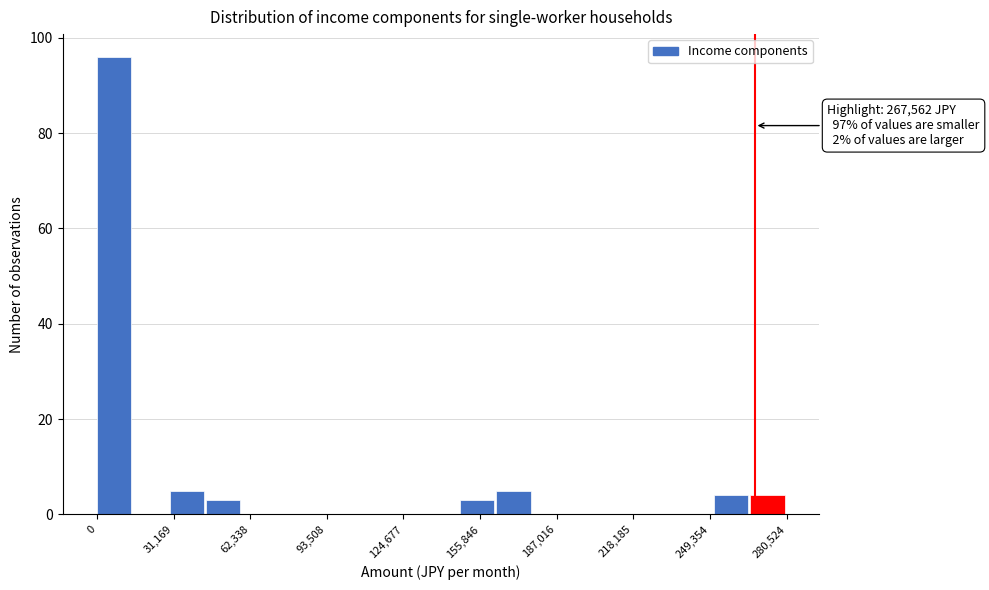

Around what value on the x-axis is the tallest bar? Give the approximate position of its centre, as read against the axis.

5000